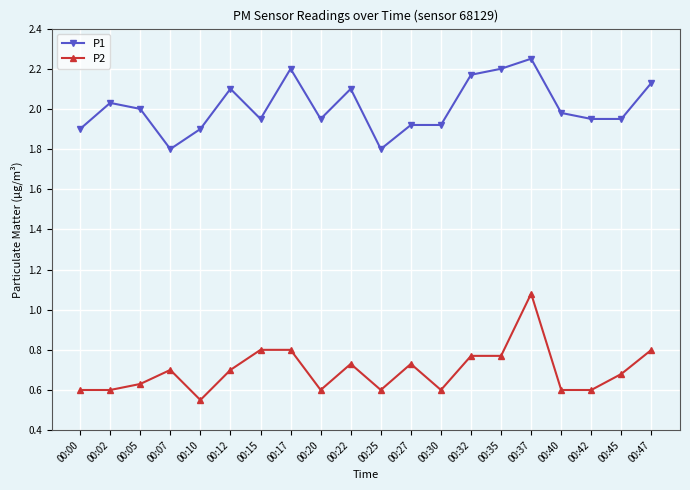

At which category does the chart reach its peak across all series?

00:37